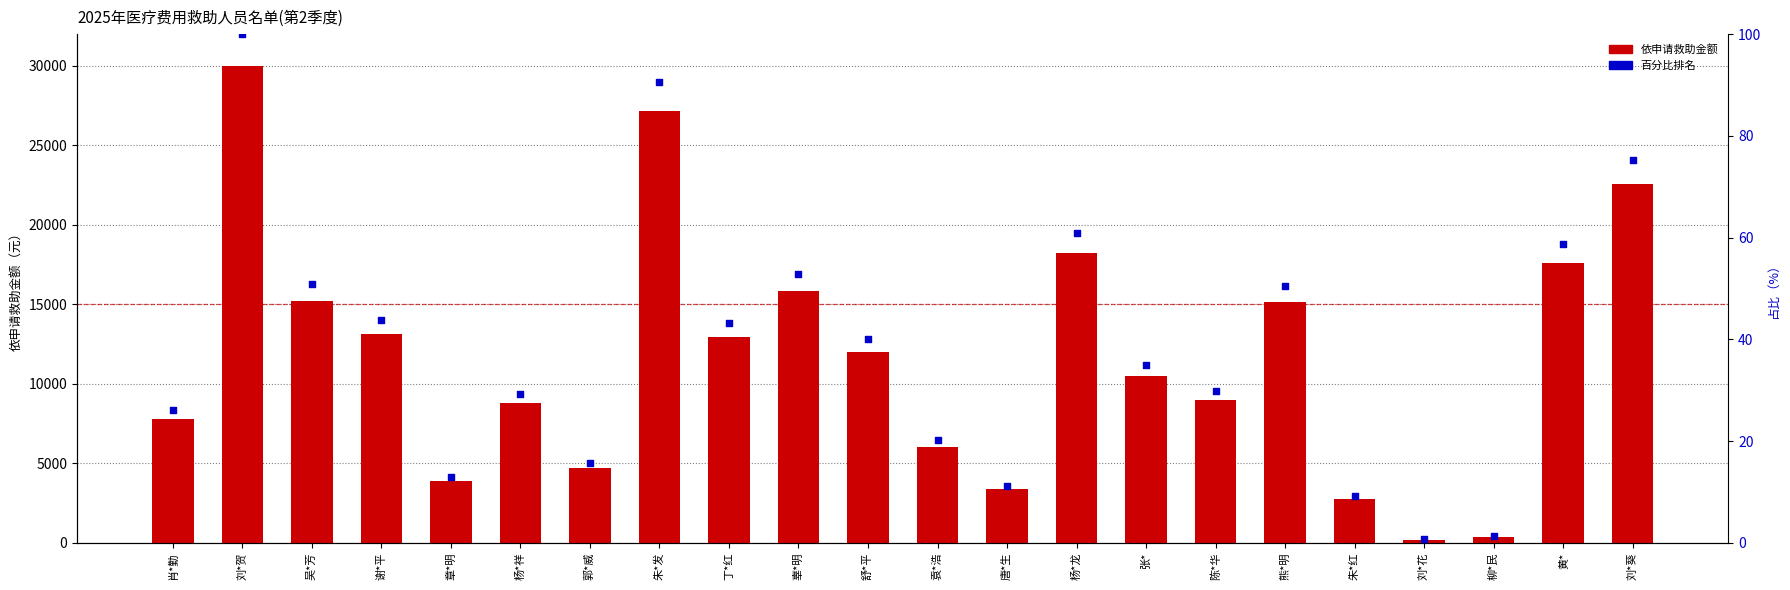

What are all the series names shown in the legend?

依申请救助金额, 百分比排名